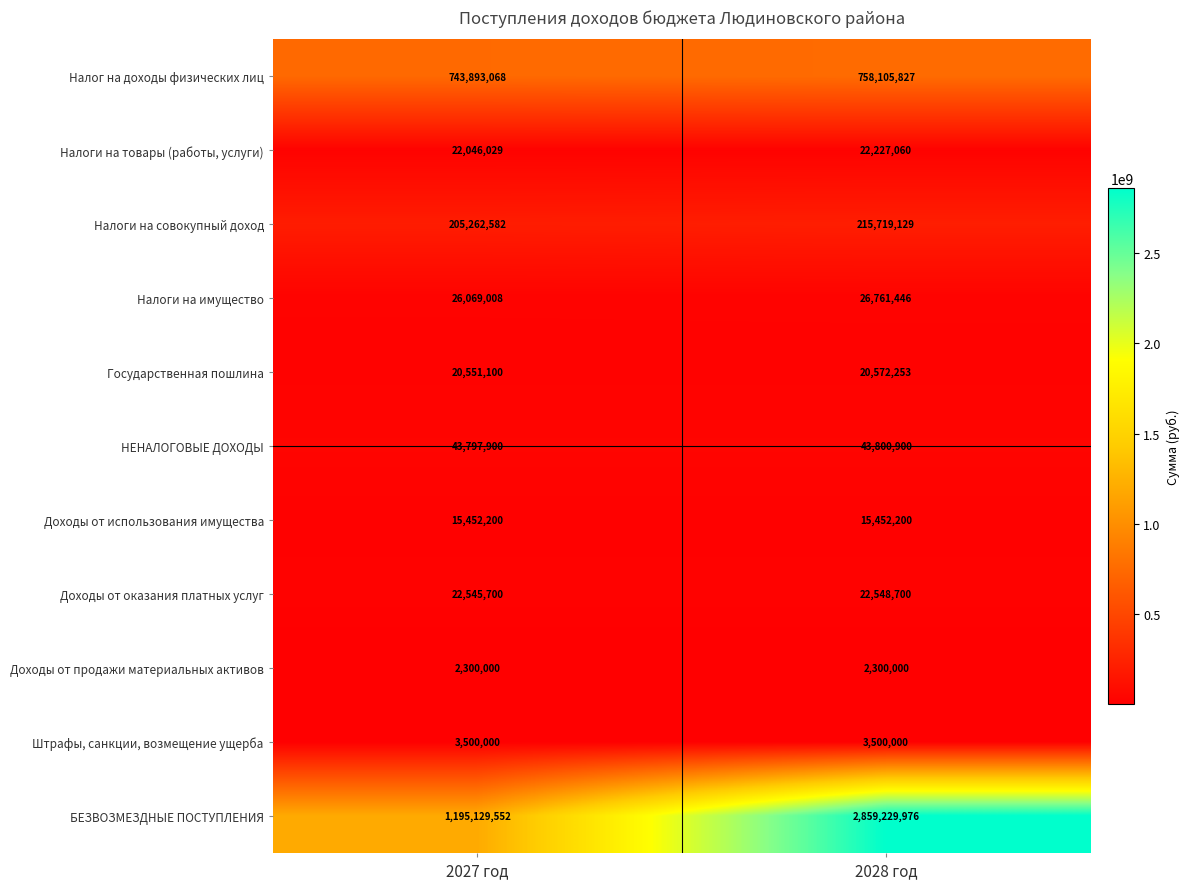

Reading left to right, what are all the values shown in this chart?

Налог на доходы физических лиц: 2027 год=743893068	2028 год=758105827
Налоги на товары (работы, услуги): 2027 год=22046029	2028 год=22227060
Налоги на совокупный доход: 2027 год=205262582	2028 год=215719129
Налоги на имущество: 2027 год=26069008	2028 год=26761446
Государственная пошлина: 2027 год=20551100	2028 год=20572253
НЕНАЛОГОВЫЕ ДОХОДЫ: 2027 год=43797900	2028 год=43800900
Доходы от использования имущества: 2027 год=15452200	2028 год=15452200
Доходы от оказания платных услуг: 2027 год=22545700	2028 год=22548700
Доходы от продажи материальных активов: 2027 год=2300000	2028 год=2300000
Штрафы, санкции, возмещение ущерба: 2027 год=3500000	2028 год=3500000
БЕЗВОЗМЕЗДНЫЕ ПОСТУПЛЕНИЯ: 2027 год=1195129552	2028 год=2859229976